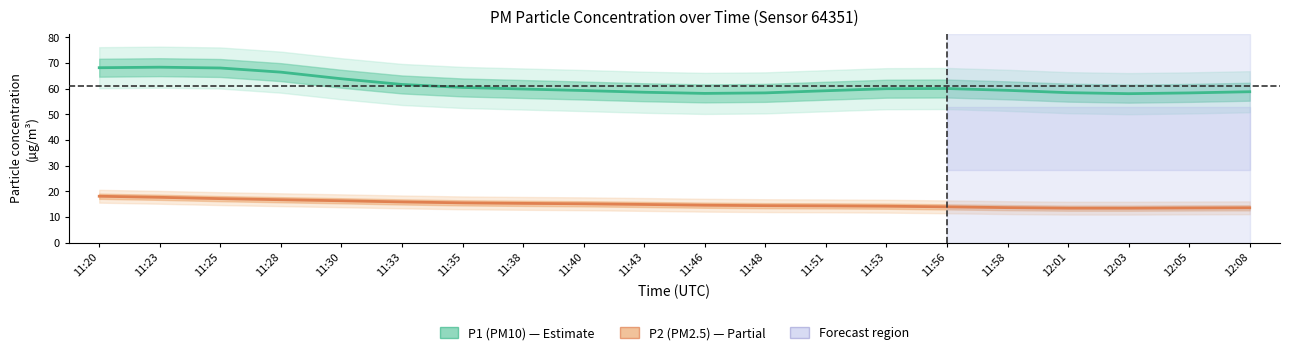

What is the average value of the P1 (PM10) series?

61.2